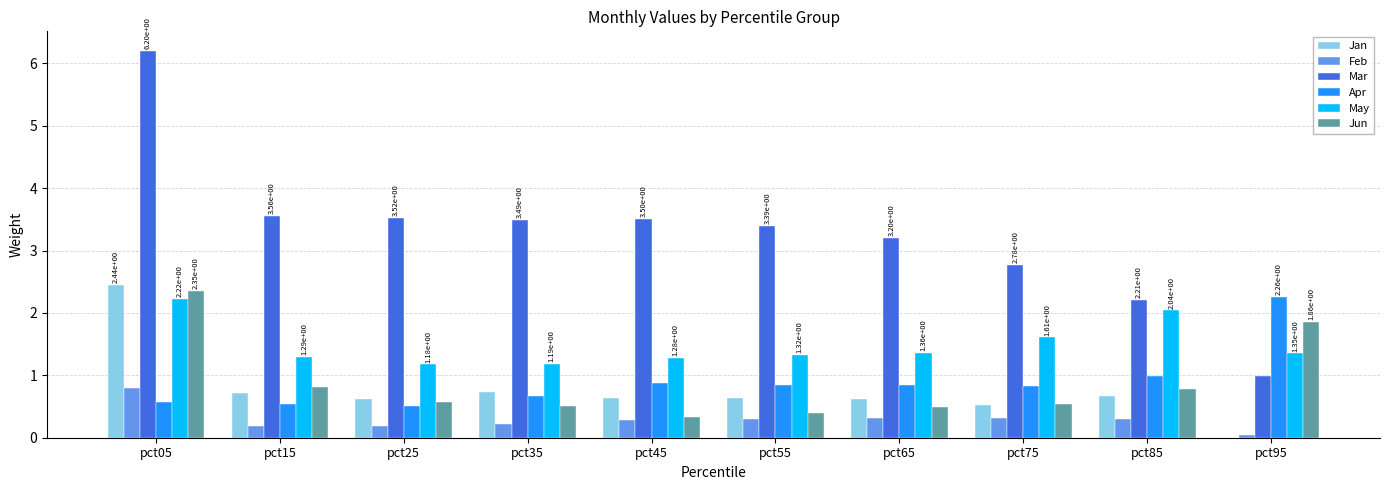

How many groups of bars are there?

10